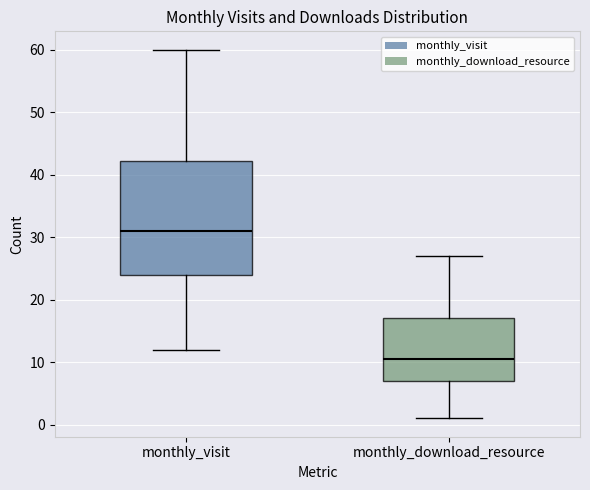

Reading left to right, transcribe this box plot: for each box, give where its median line is, the range the box spans, and where its two whiskers end, as read against the y-axis. The values are not printed on the chart, so give them approximately, as read against the axis.

monthly_visit: median 31, box 24 to 42, whiskers 12 to 60
monthly_download_resource: median 11, box 7 to 17, whiskers 1 to 27